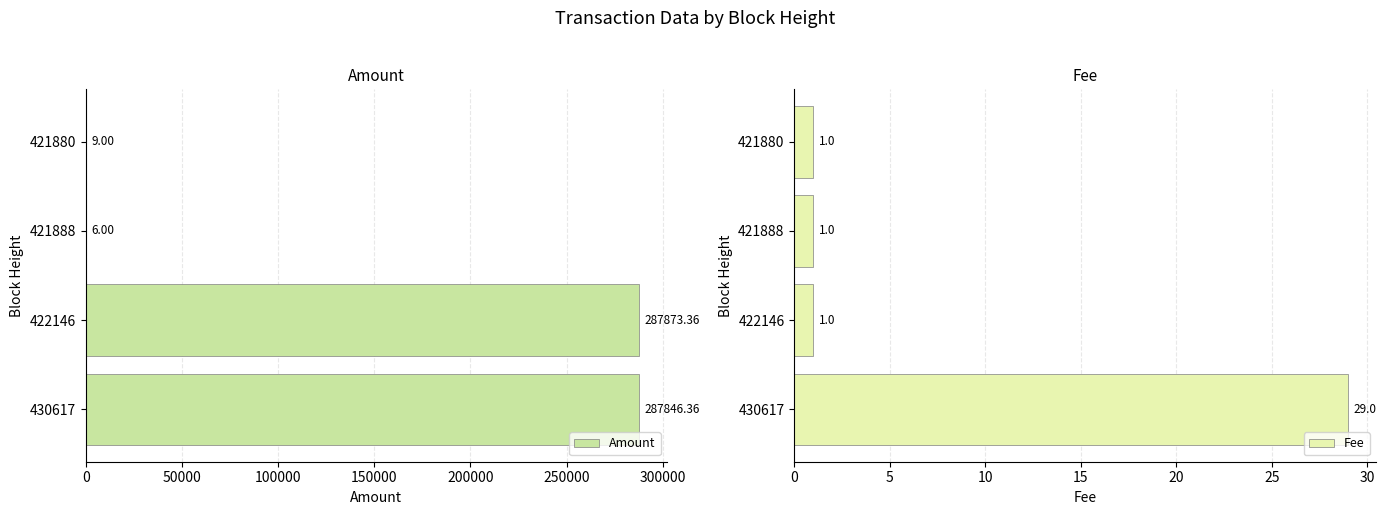

How many Fee values are between 1 and 29?

4